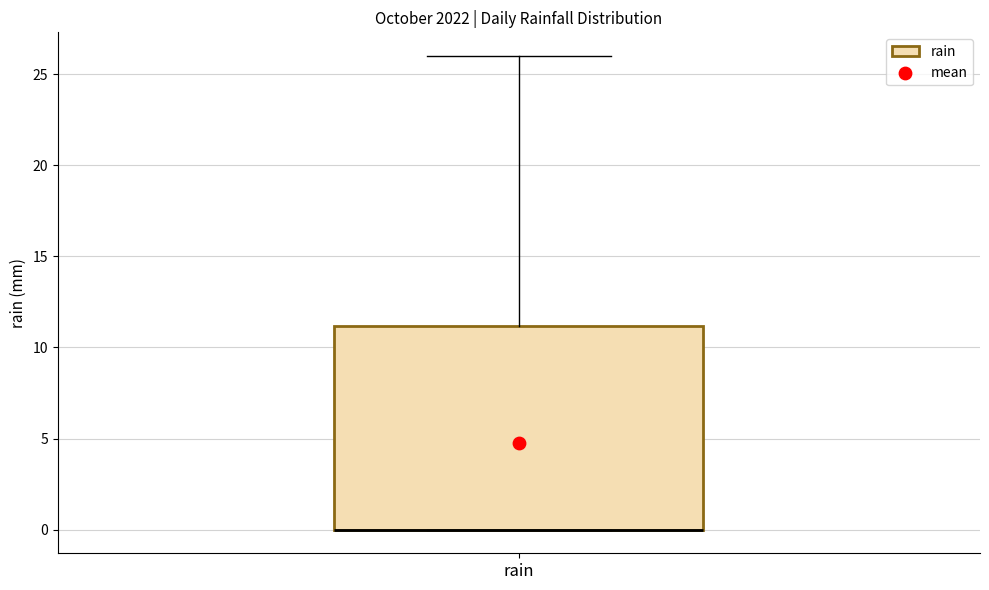

Read this box plot against the y-axis: the position of the median line, the range covered by the box, and the ends of both whiskers. The values are not printed on the chart, so give them approximately, as read against the axis.

median 0 (drawn on the box's lower edge), box 0 to 11, whiskers 0 to 26